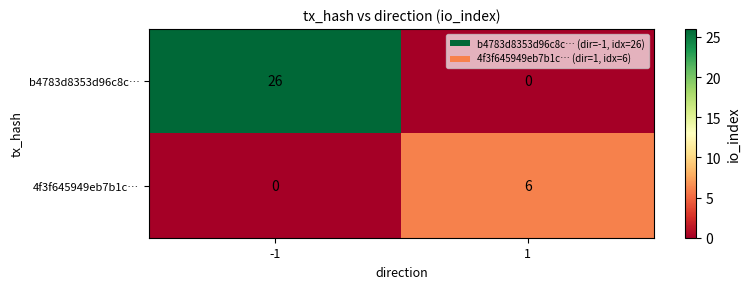

Which series has the widest spread of values?

b4783d8353d96c8c…